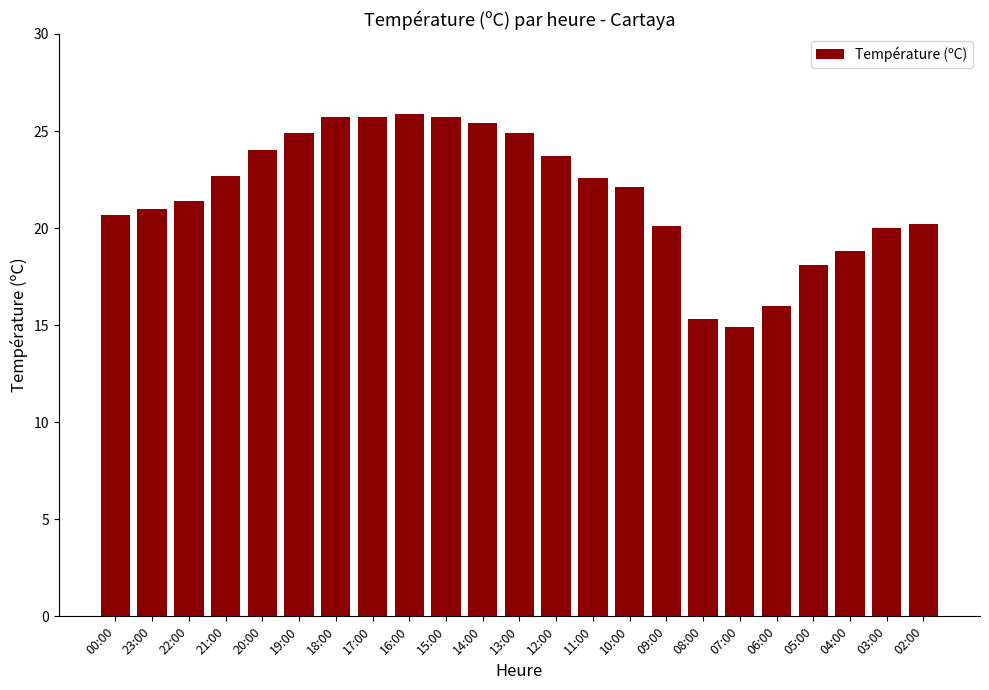

What is the average value?

21.7